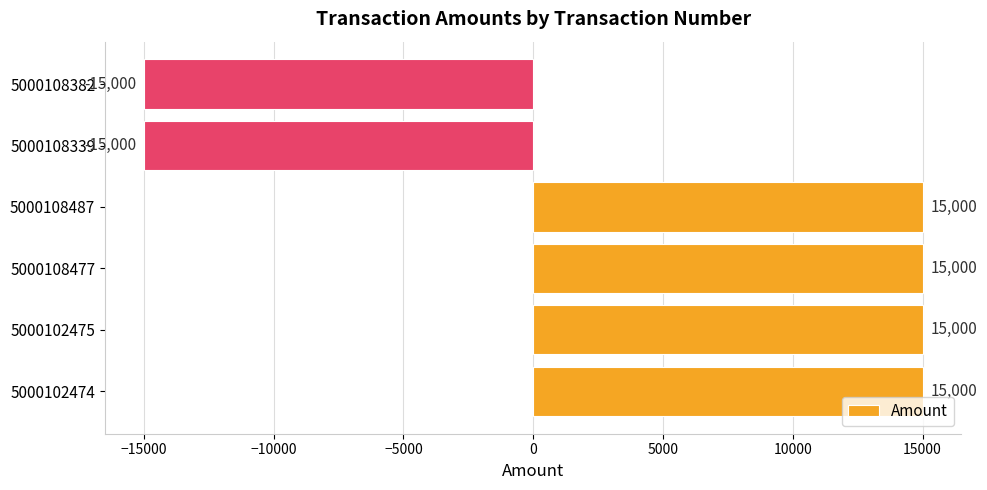

Is it true that the value at 5000102475 is 15000?

True